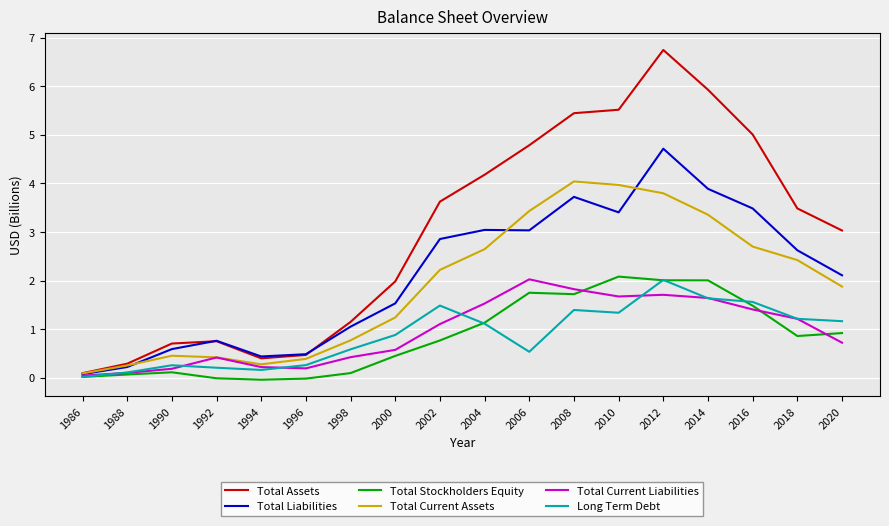

Which series has the largest total across all categories?

Total Assets